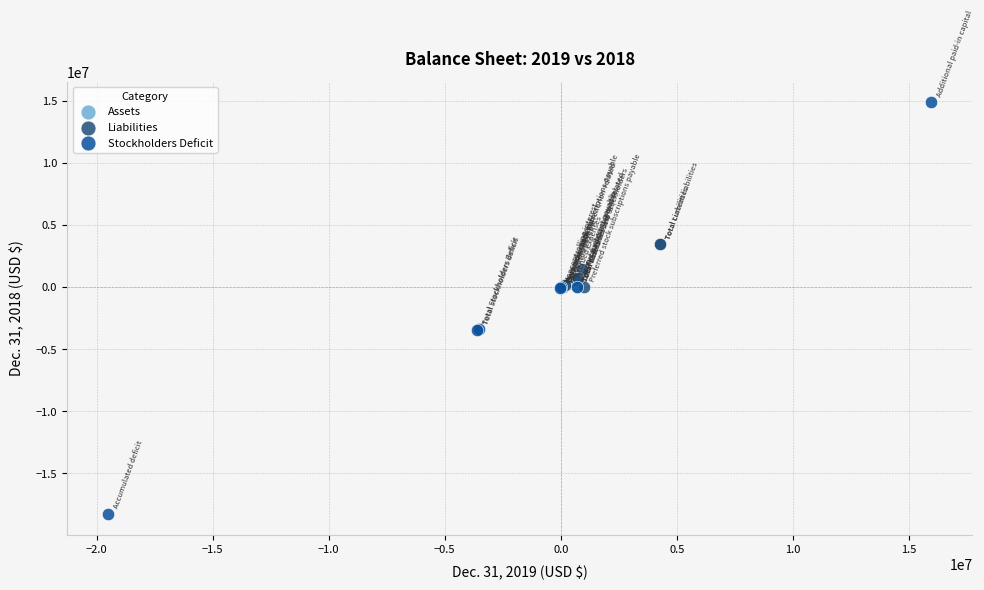

Which series has the largest Y range (max minus min)?

Stockholders Deficit